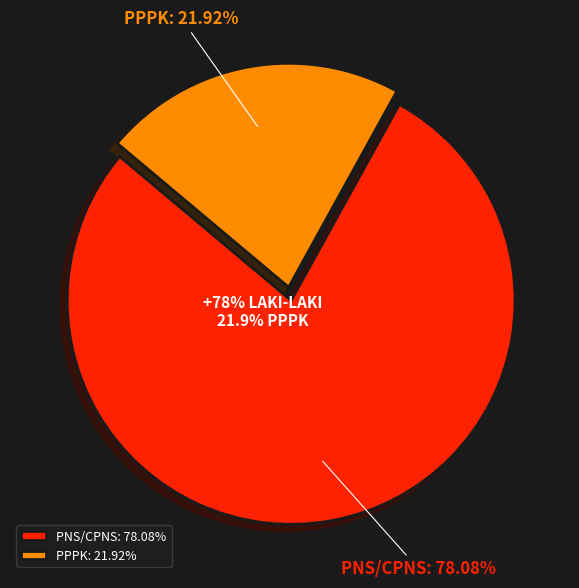

Rank the categories by value from lowest to highest.

PPPK, PNS/CPNS